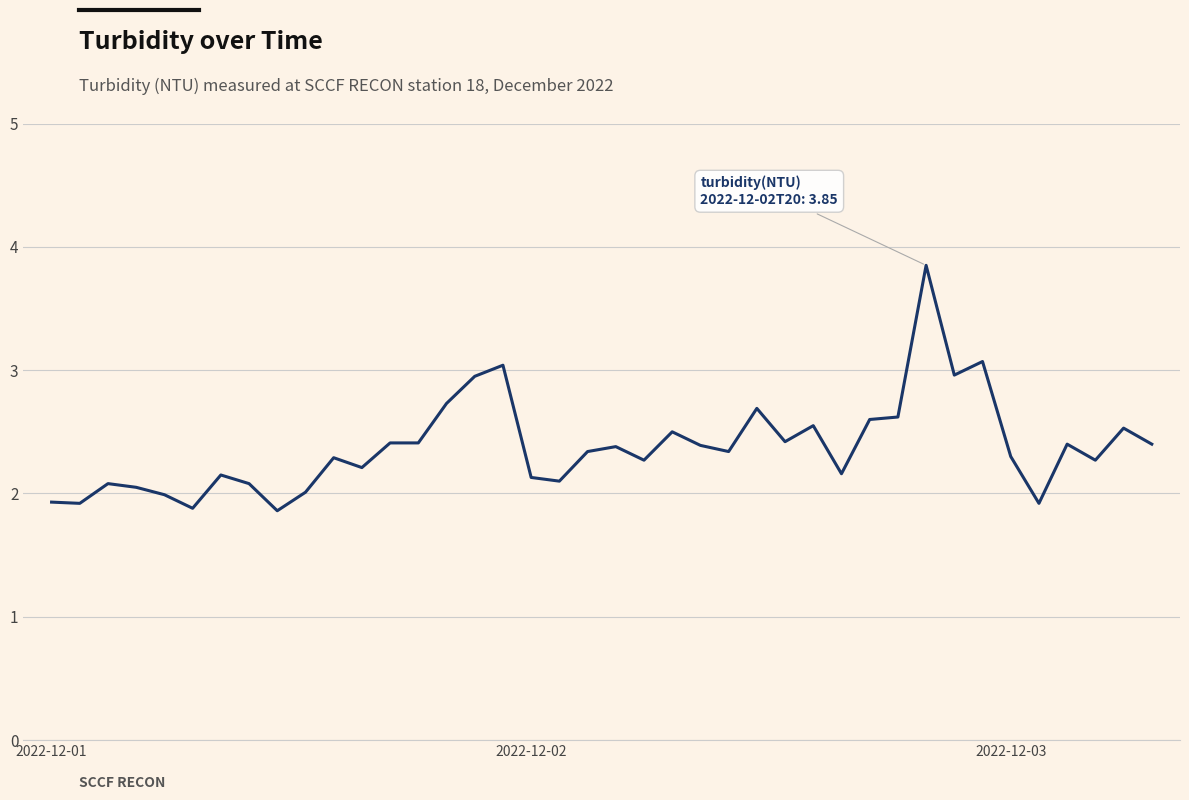

What is the smallest value displayed?

1.9